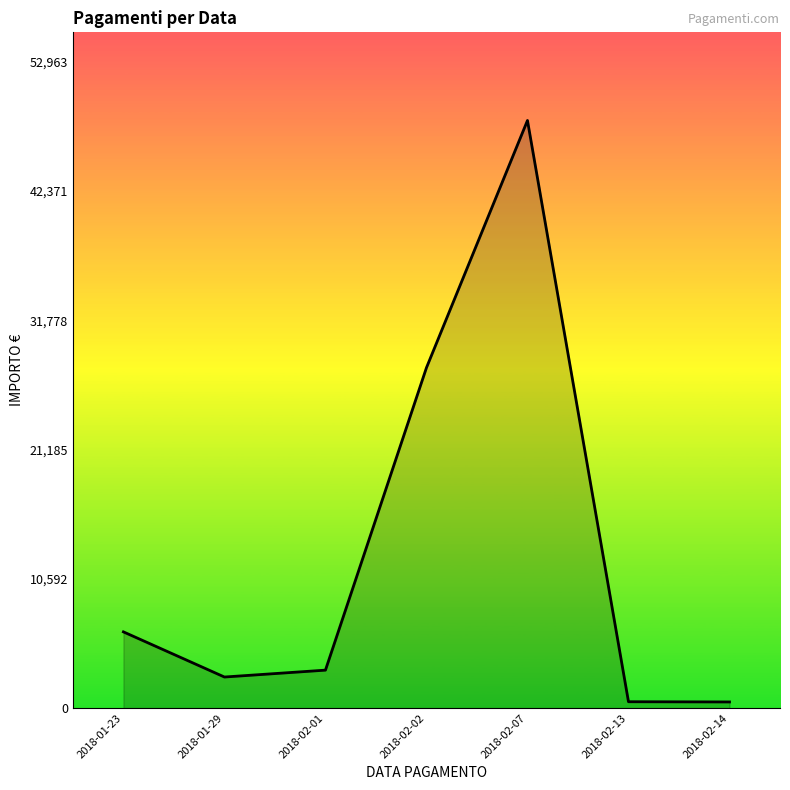

The value at 2018-02-01 is 3111.5. True or false?

True